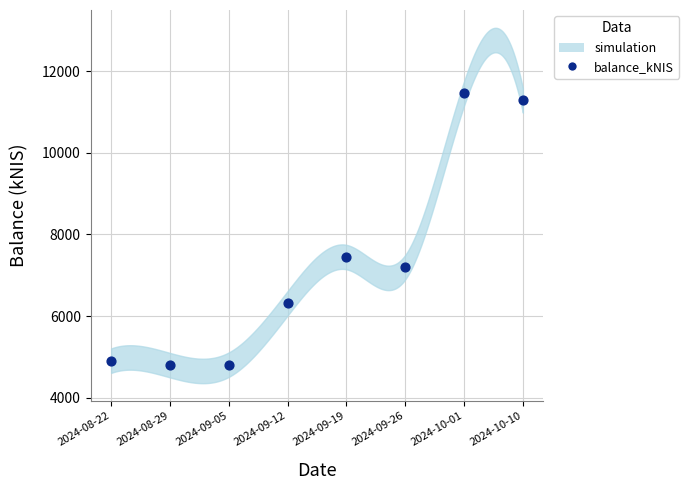

What is the range of Y values (max minus min)?

6652.2